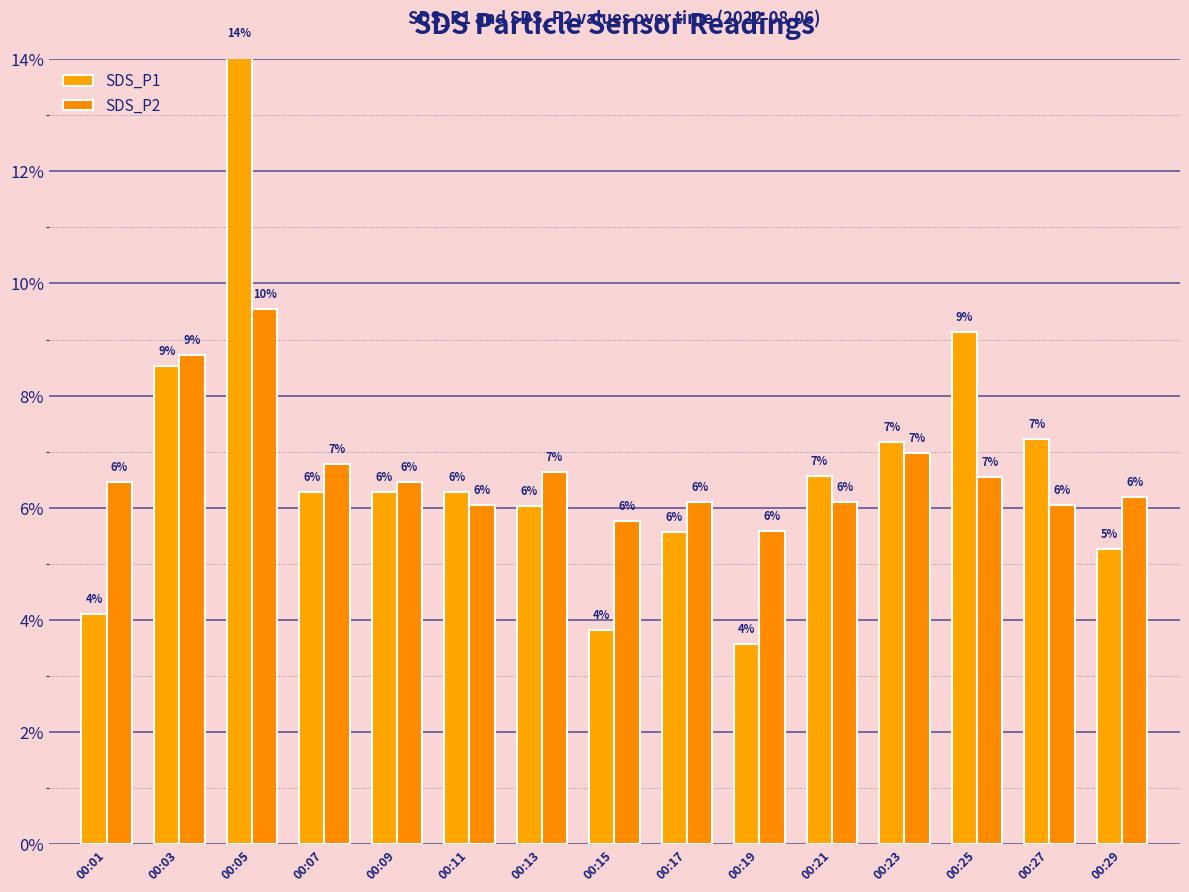

The SDS_P1 series shows 13.6 at 00:25. True or false?

False